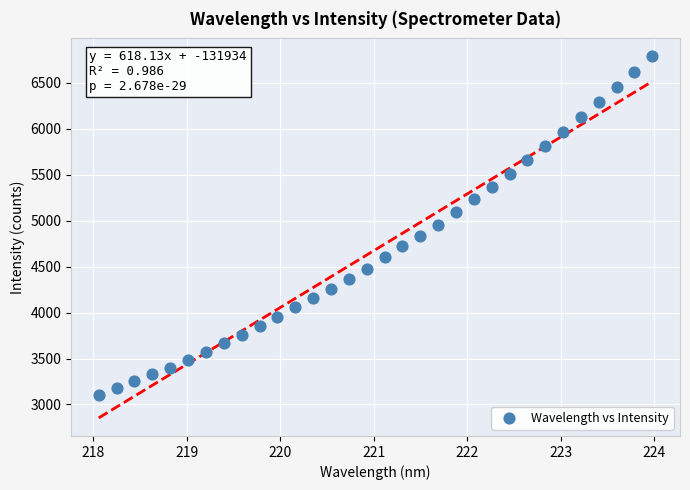

What is the range of Y values (max minus min)?

3677.7